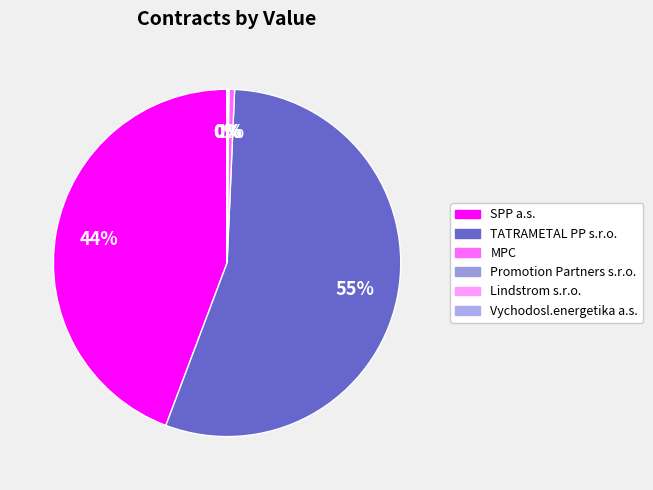

To the nearest percent, what is the average slice percentage?

17%